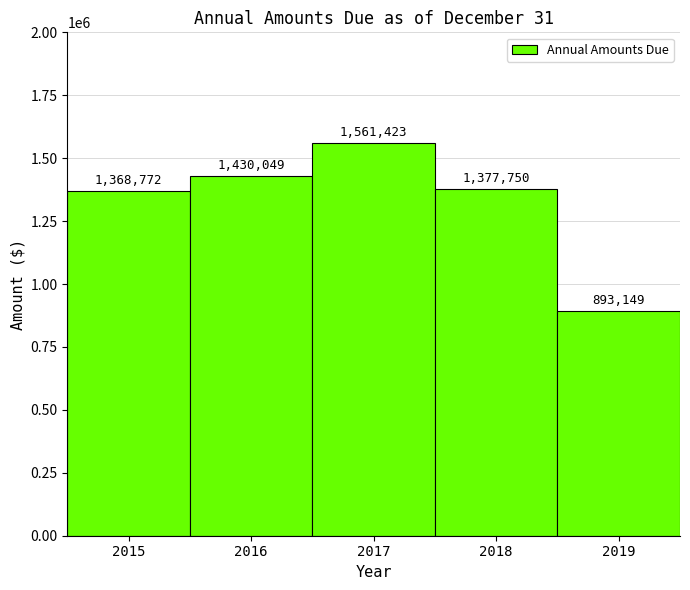

Reading left to right, list all the values displayed in this chart.

1368772	1430049	1561423	1377750	893149